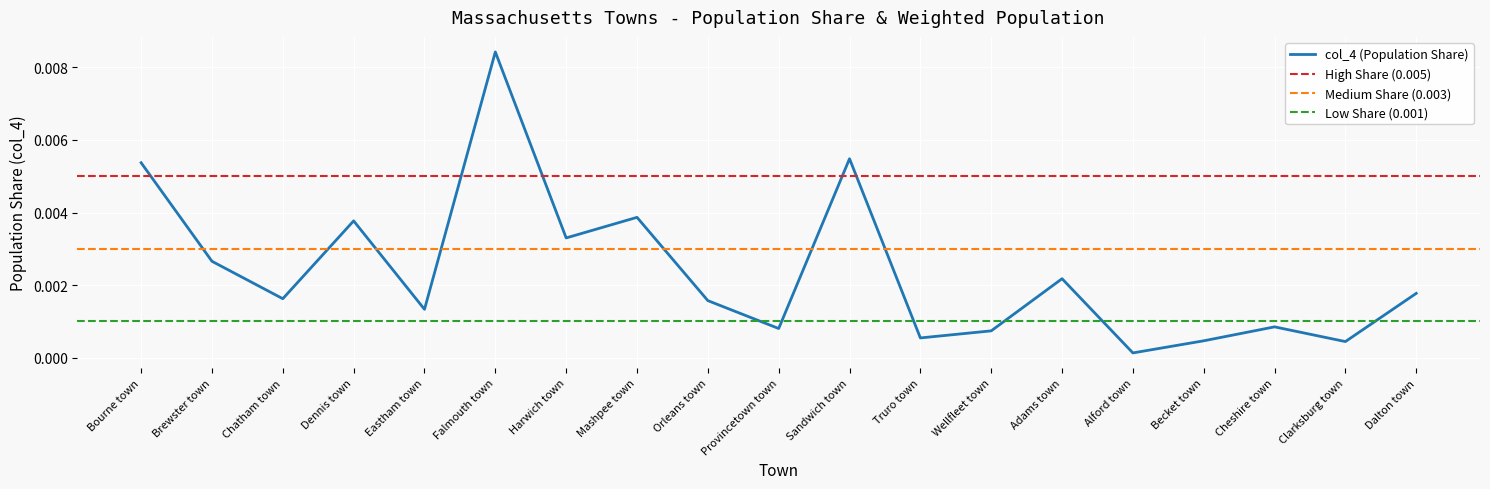

How many lines are shown in the chart?

1